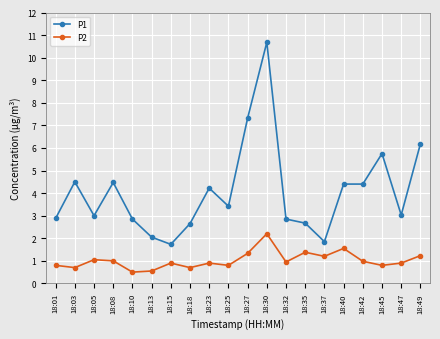

The value of P2 at 18:27 is 1.3. True or false?

True